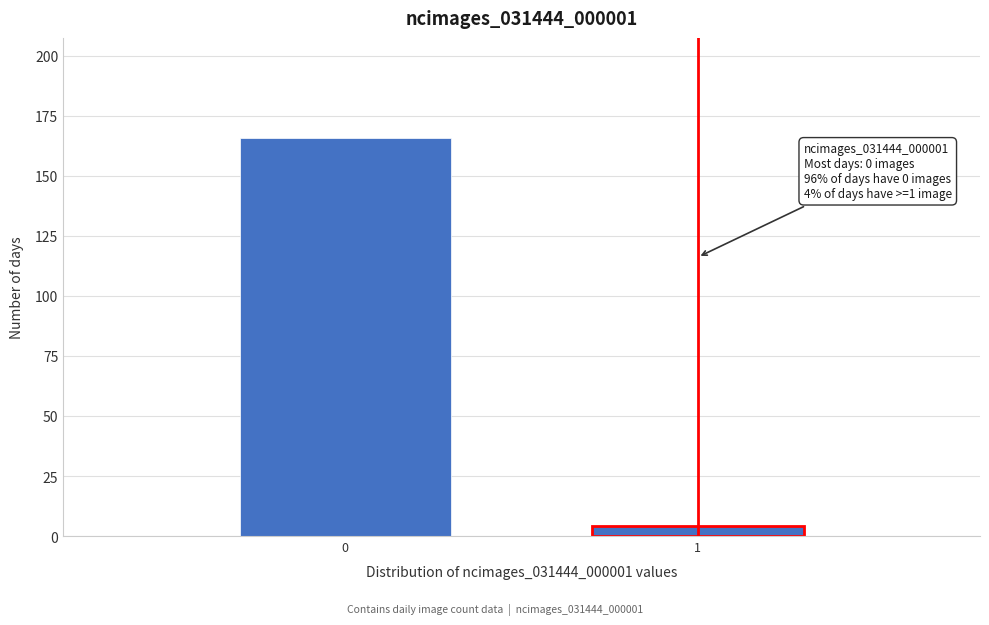

Reading left to right, list all the values displayed in this chart.

0=166	1=4